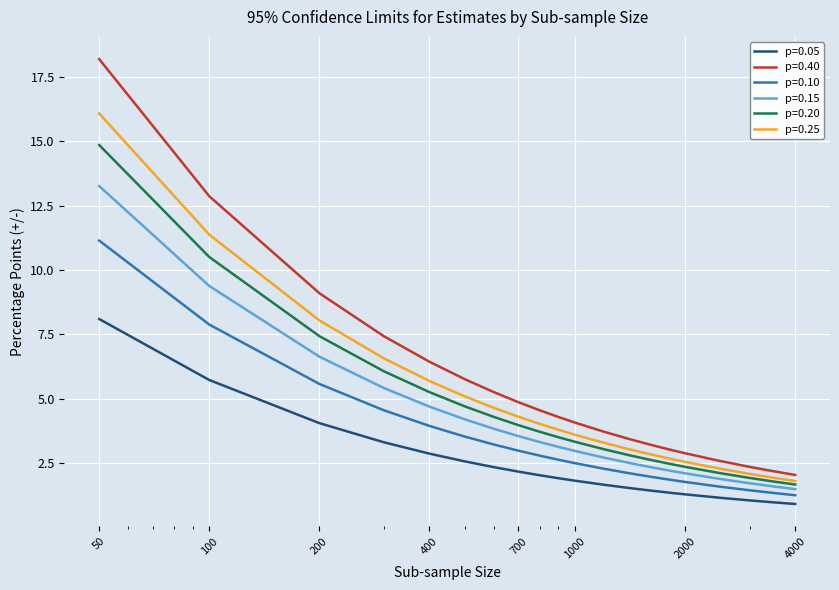

What is the maximum value for p=0.40?

18.2